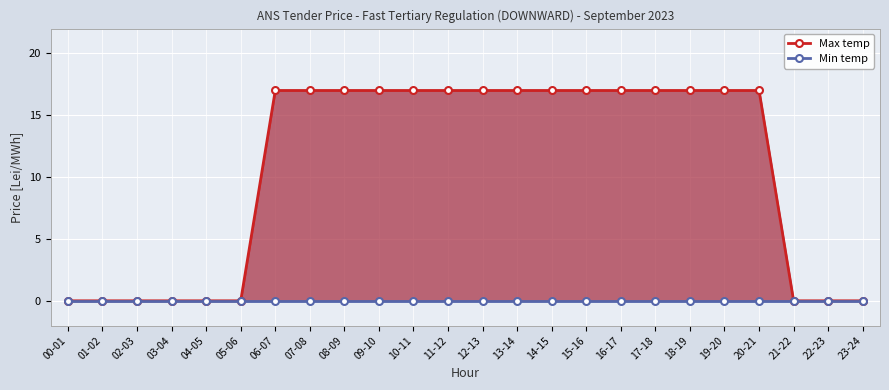

Is the value of Max temp at 02-03 greater than the value of Min temp at 11-12?

No